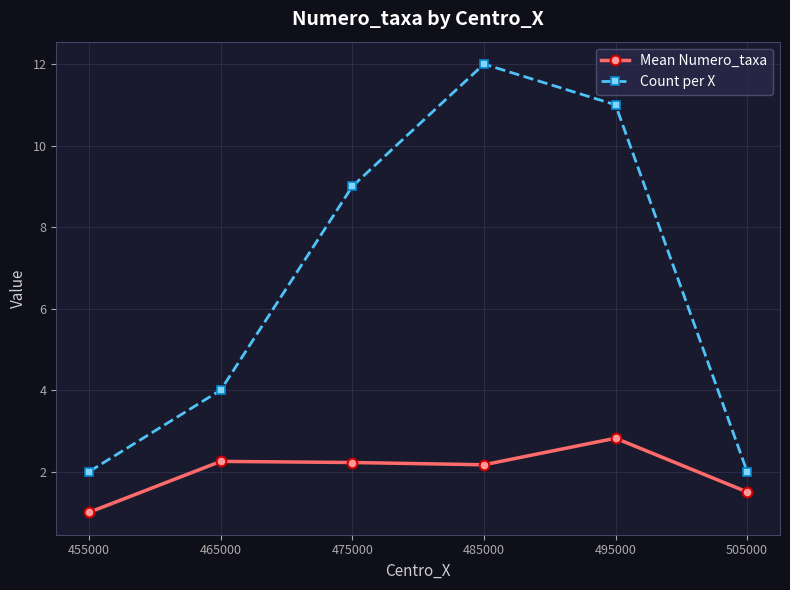

How many lines are shown in the chart?

2